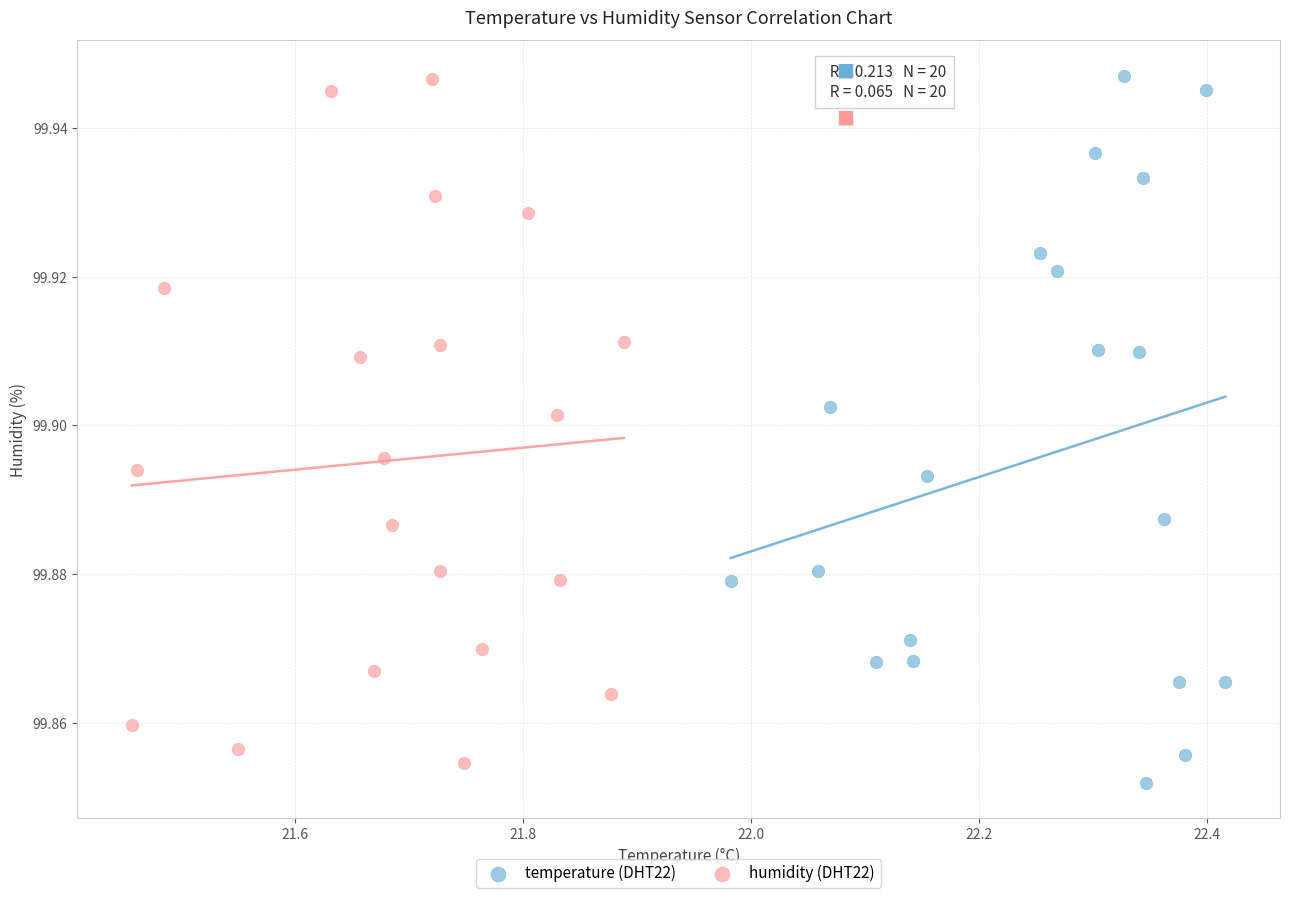

Which series has the widest spread of Y values?

temperature (DHT22)